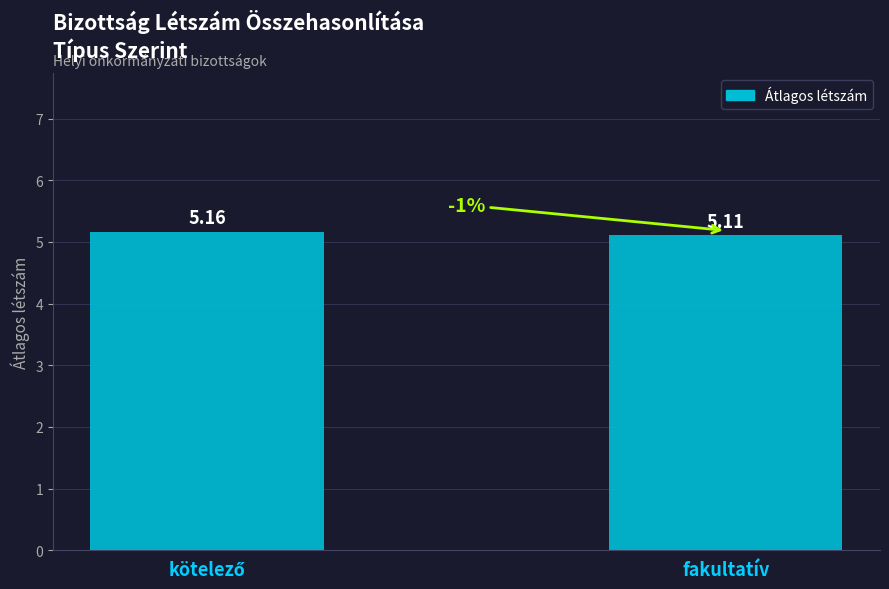

Which category has the lowest value across all series?

fakultatív